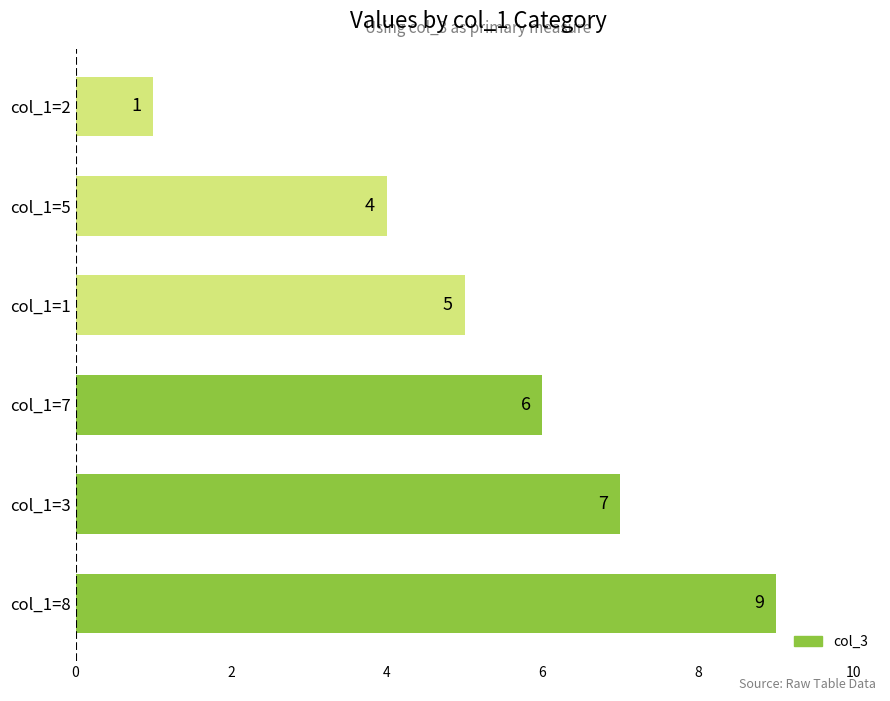

What is the ratio of the value at col_1=7 to the value at col_1=5?

1.5